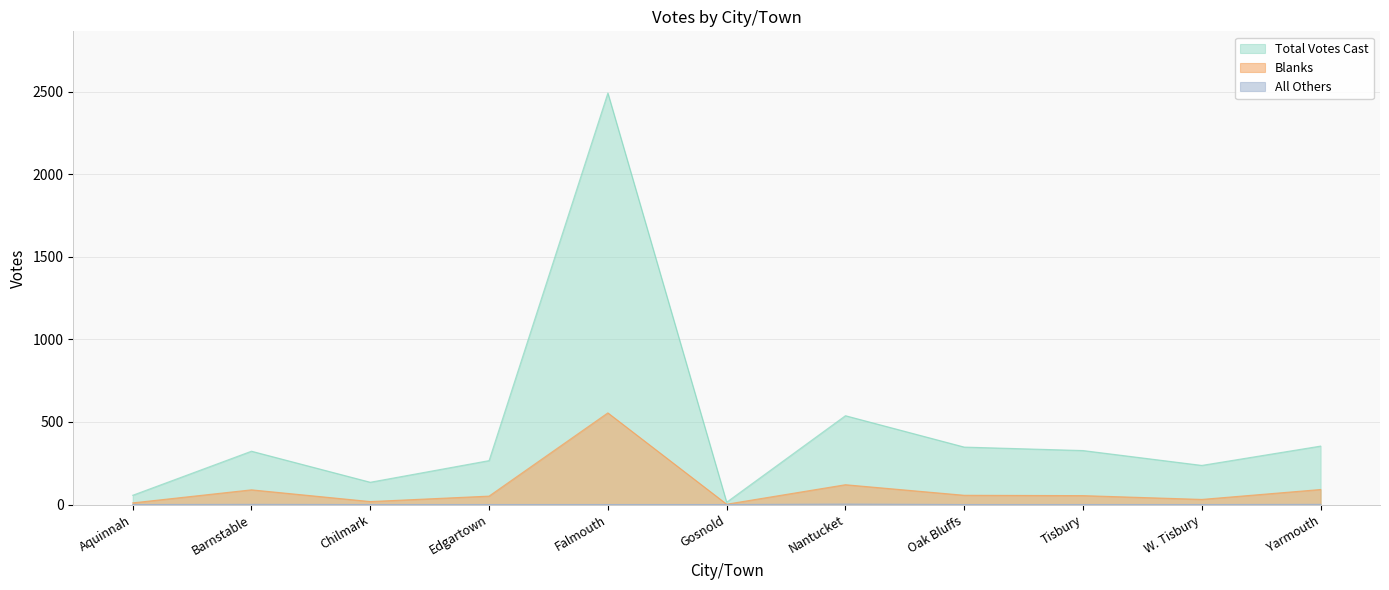

What is the difference between the maximum and minimum values in the All Others series?

3